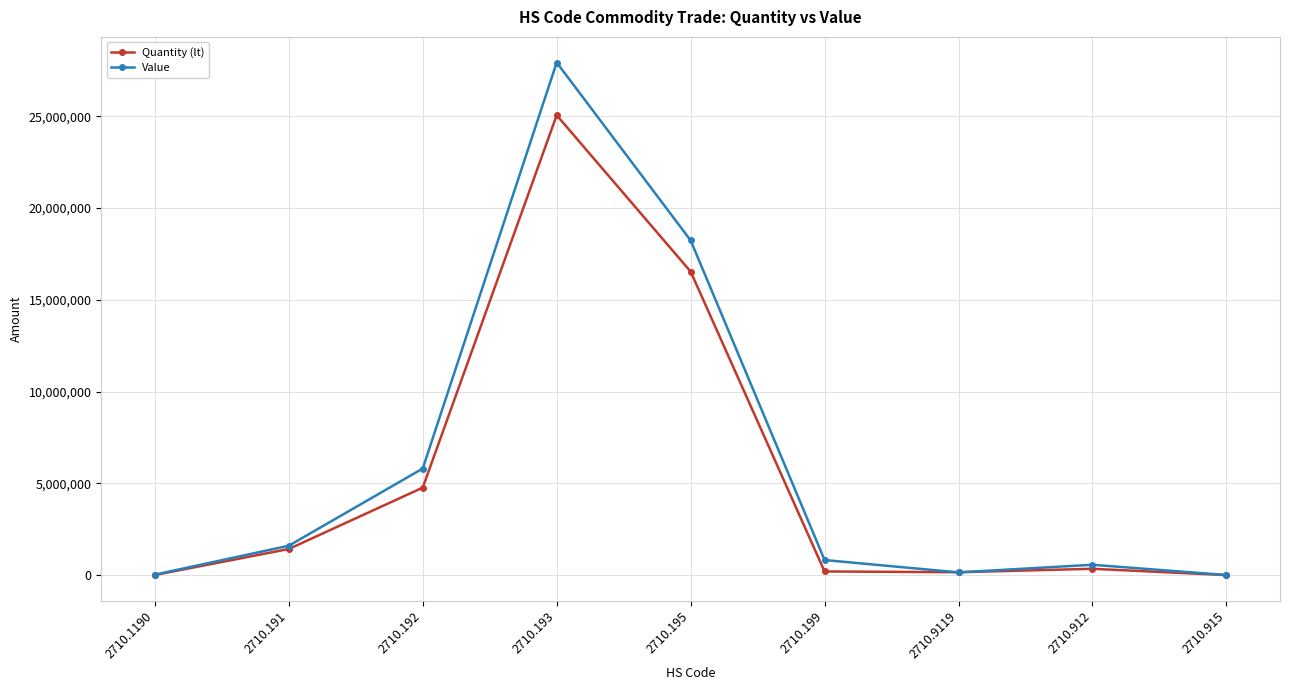

List the series in order of their peak value, lowest first.

Quantity (lt), Value